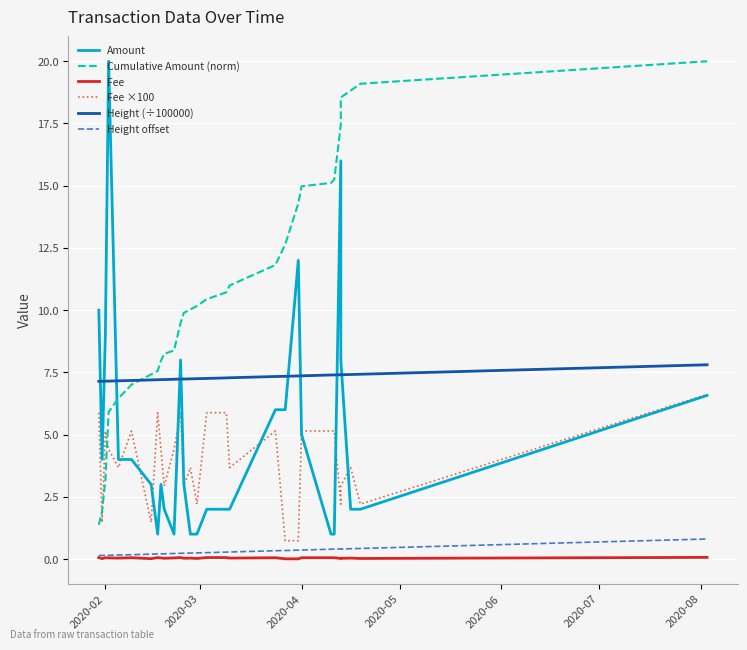

What is the difference between the second highest and minimum values in the Amount series?

15.0